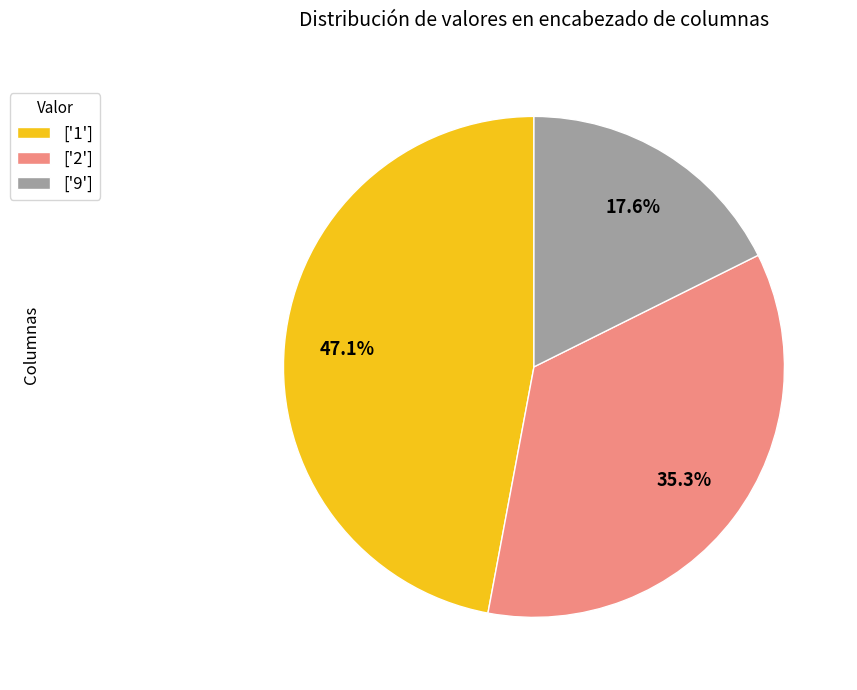

Is there a majority slice in this chart?

No